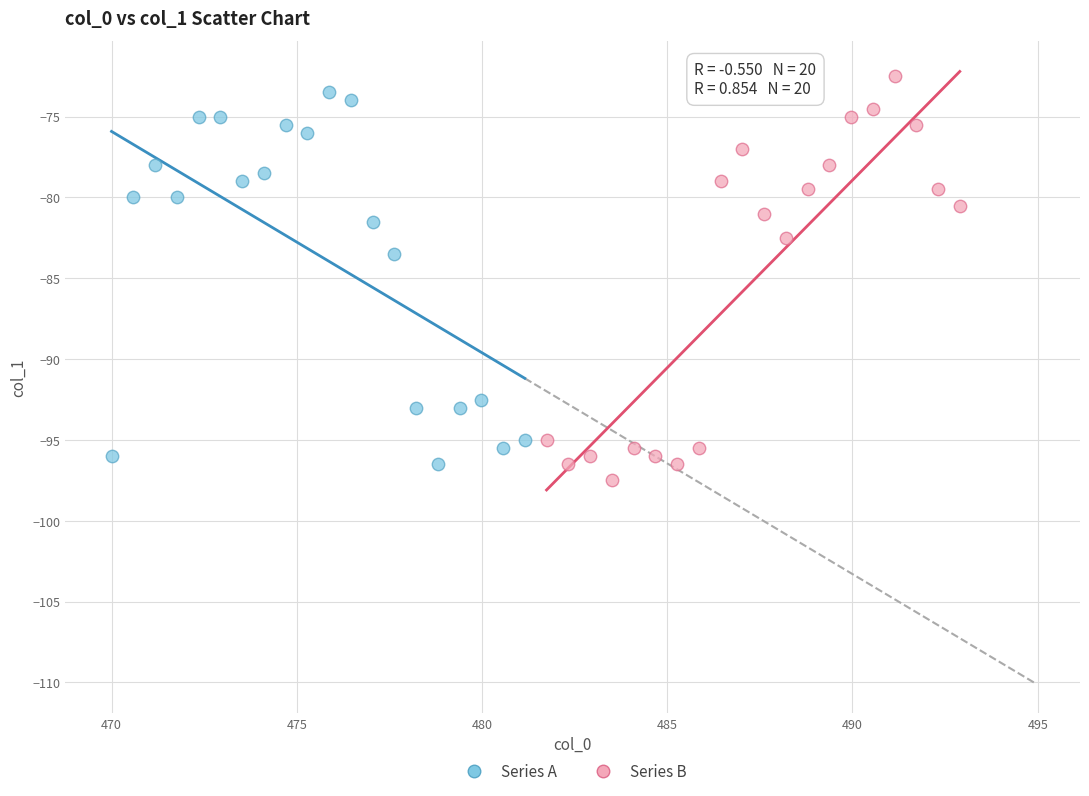

Which series reaches the minimum Y coordinate?

Series B